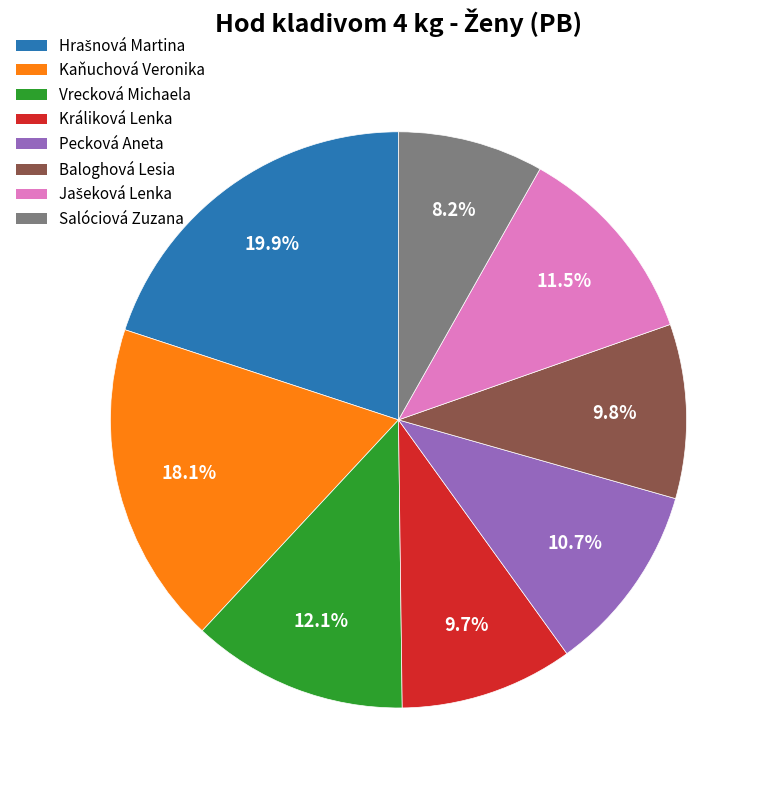

Combined, what portion of the pie is Pecková Aneta and Králiková Lenka?

20.4%